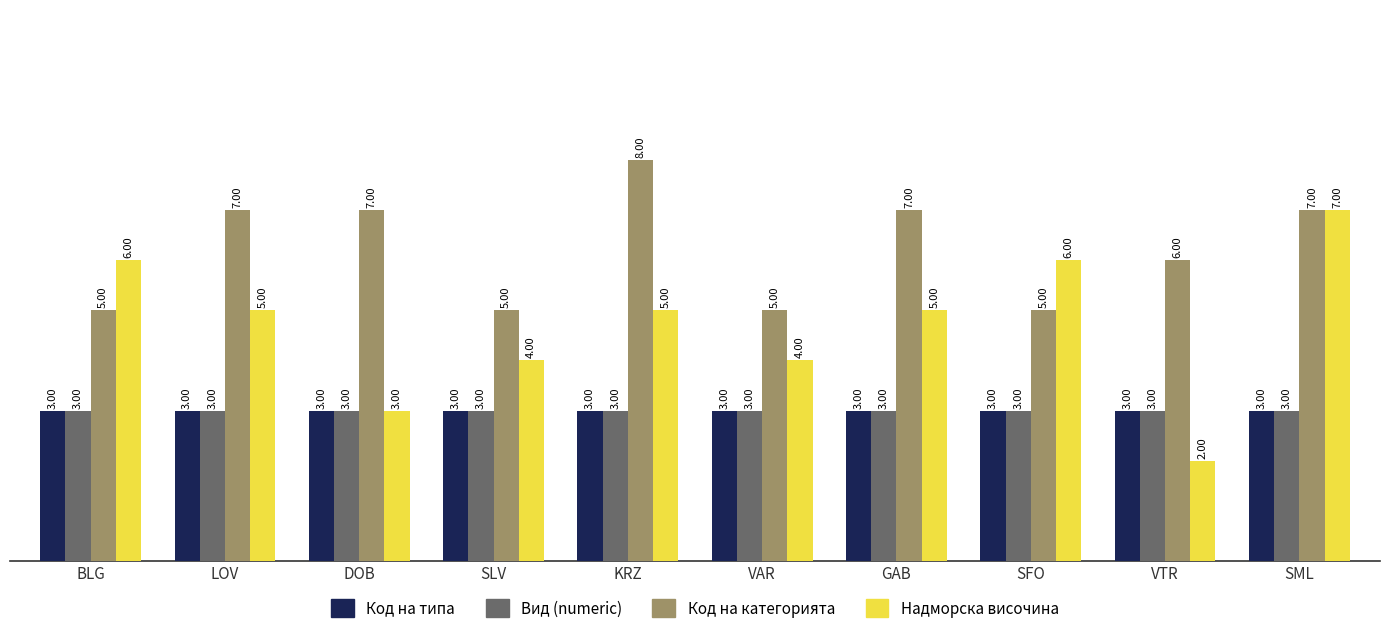

Count the number of categories in the chart.

10